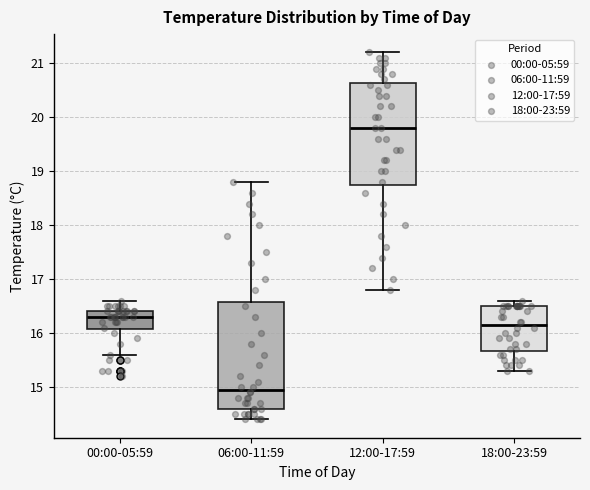

Reading left to right, read every box against the y-axis: the position of its median line, the range the box covers, and the ends of its whiskers. The values are not printed on the chart, so give them approximately, as read against the axis.

00:00-05:59: median 16.3, box 16.1 to 16.4, whiskers 15.6 to 16.6
06:00-11:59: median 15.0, box 14.6 to 16.6, whiskers 14.4 to 18.8
12:00-17:59: median 19.8, box 18.8 to 20.6, whiskers 16.8 to 21.2
18:00-23:59: median 16.2, box 15.7 to 16.5, whiskers 15.3 to 16.6